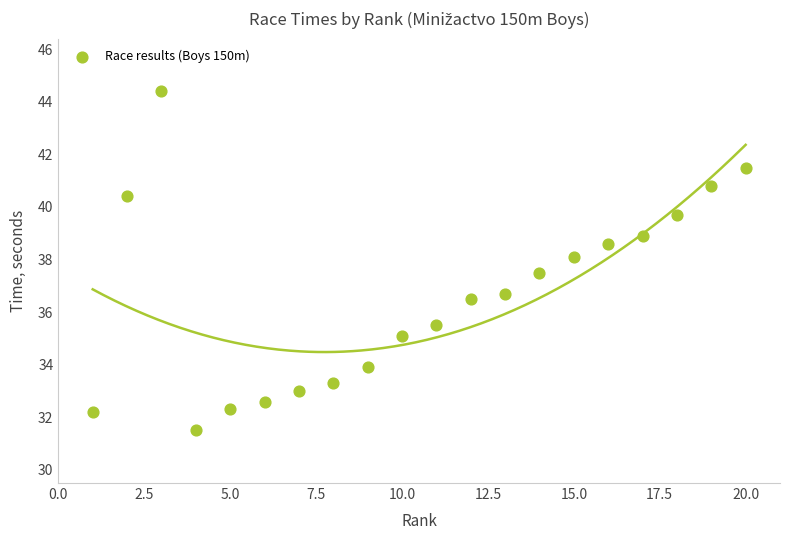

What Y value in the scatter plot is closest to 37?

36.7